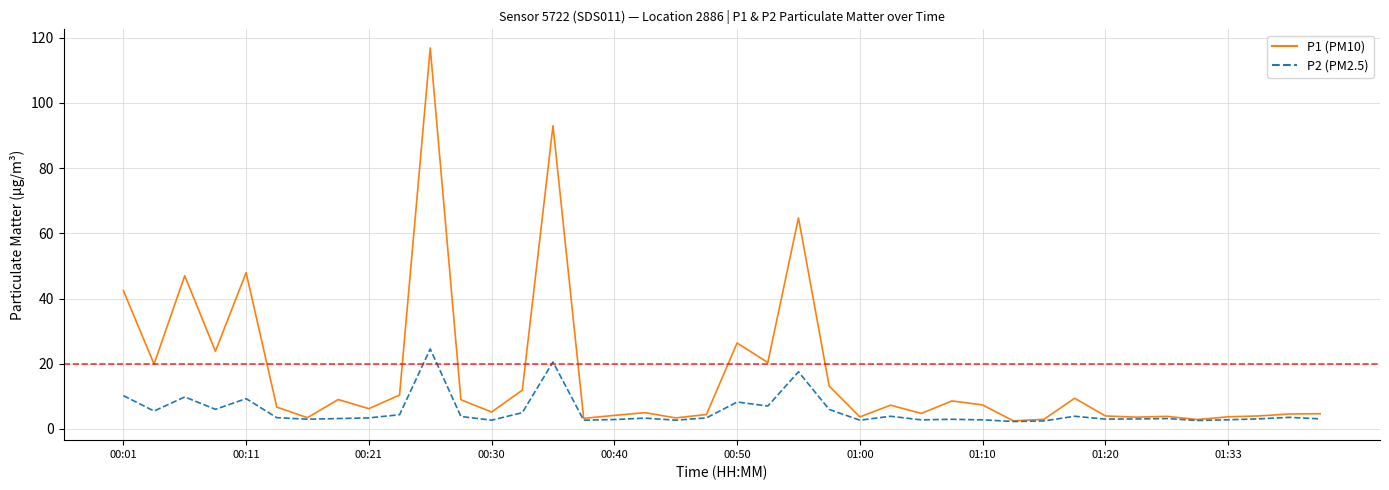

What is the greatest value displayed?

116.8